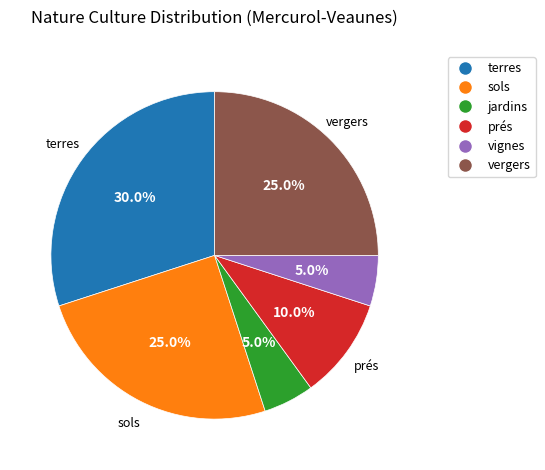

To the nearest percent, what is the difference between the vergers and jardins slice percentages?

20%